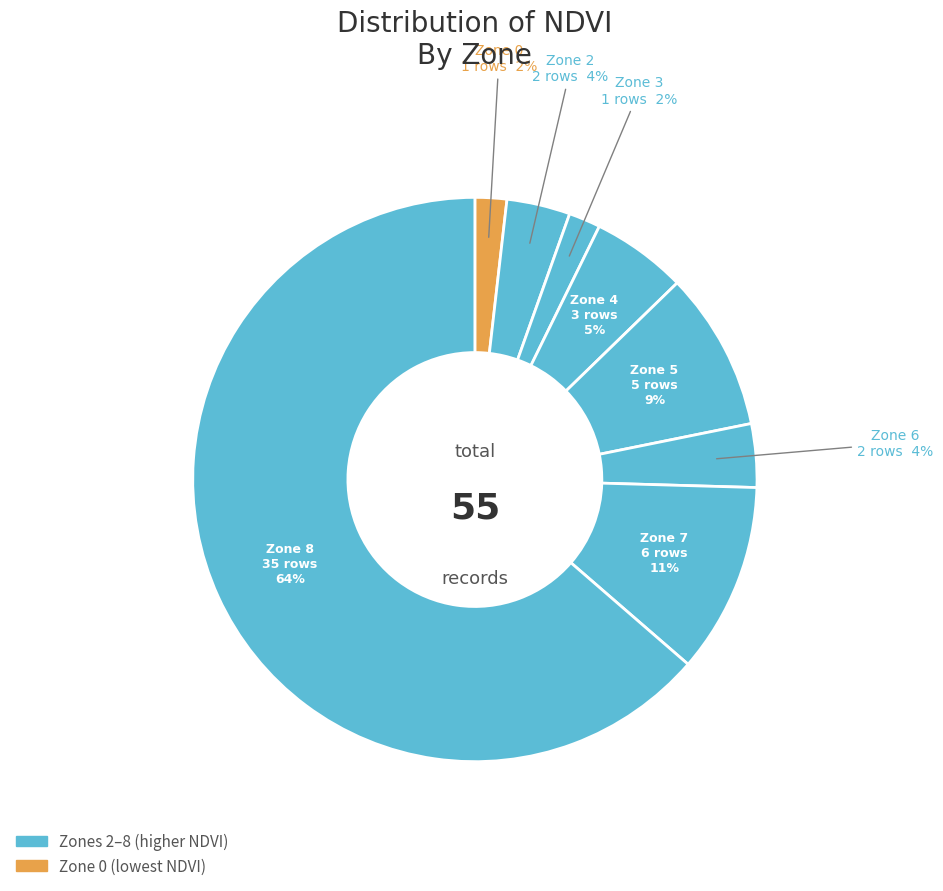

How many segments does this pie chart have?

8